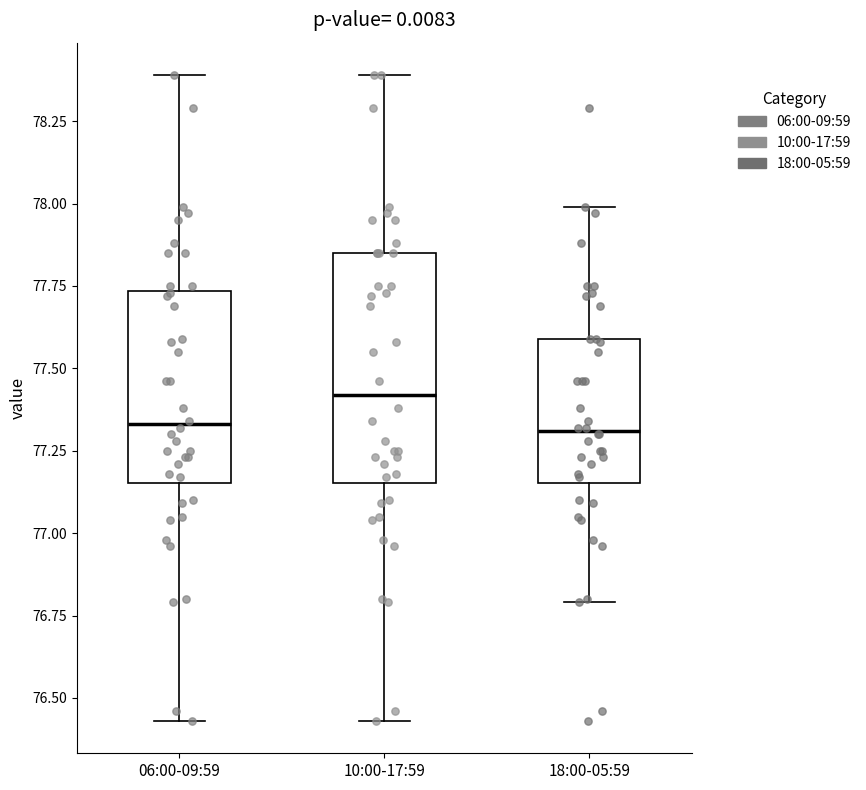

Reading left to right, read every box against the y-axis: the position of its median line, the range the box covers, and the ends of its whiskers. The values are not printed on the chart, so give them approximately, as read against the axis.

06:00-09:59: median 77.35, box 77.15 to 77.75, whiskers 76.45 to 78.40
10:00-17:59: median 77.40, box 77.15 to 77.85, whiskers 76.45 to 78.40
18:00-05:59: median 77.30, box 77.15 to 77.60, whiskers 76.80 to 78.00